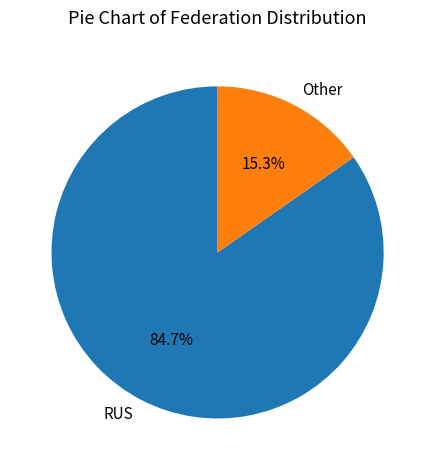

Which has a higher value, RUS or Other?

RUS